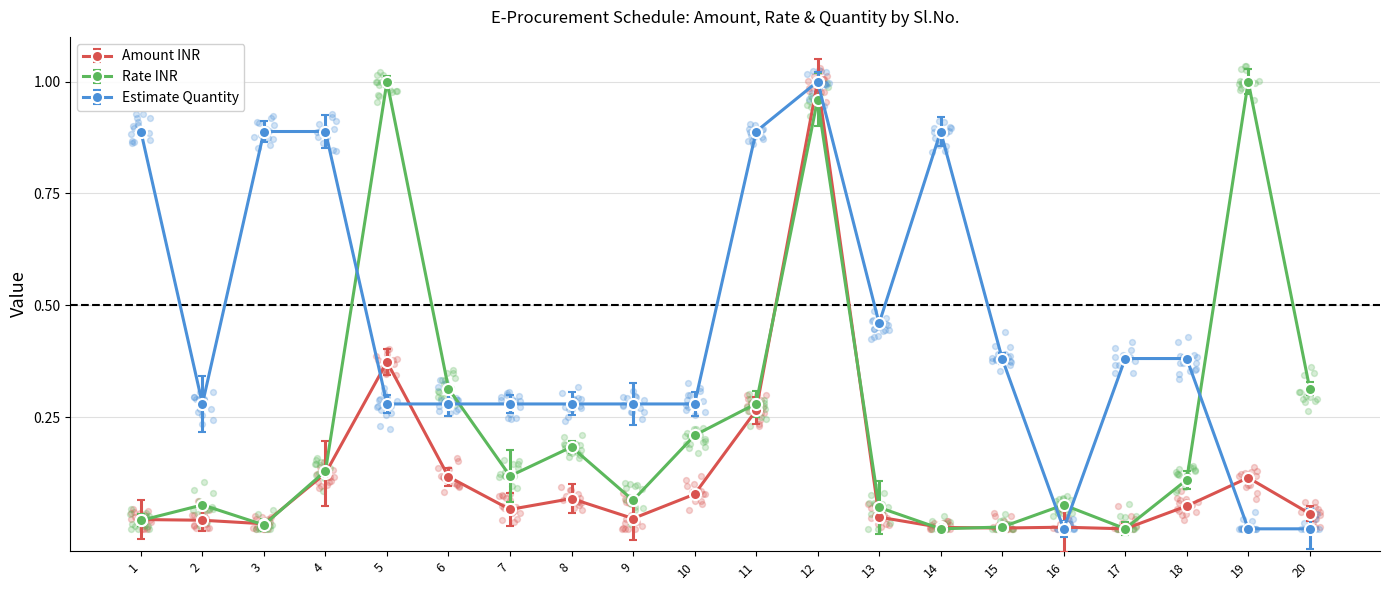

At which category is the sum across all series the highest?

12